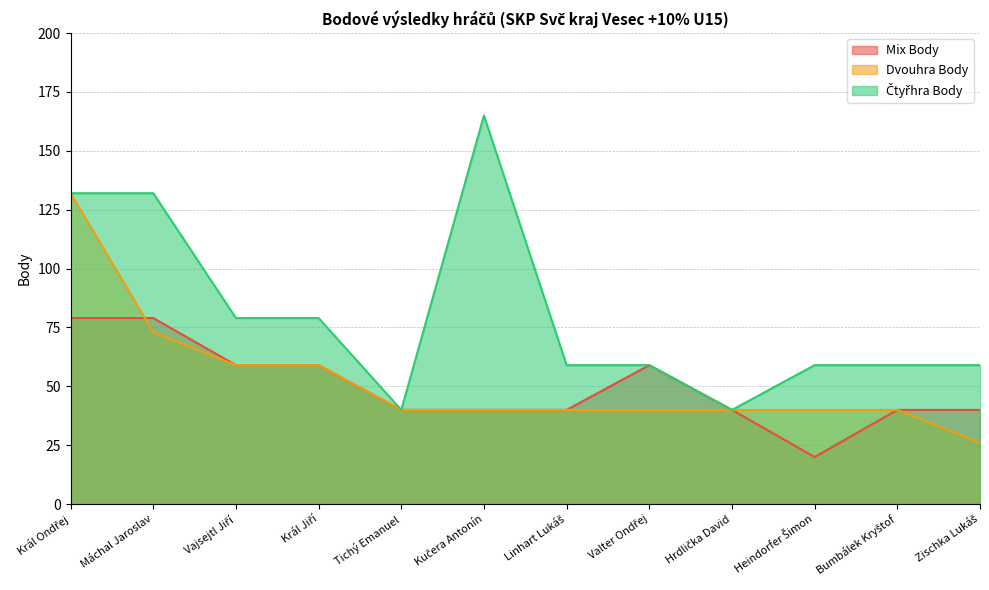

At which label does Mix Body reach its minimum?

Heindorfer Šimon